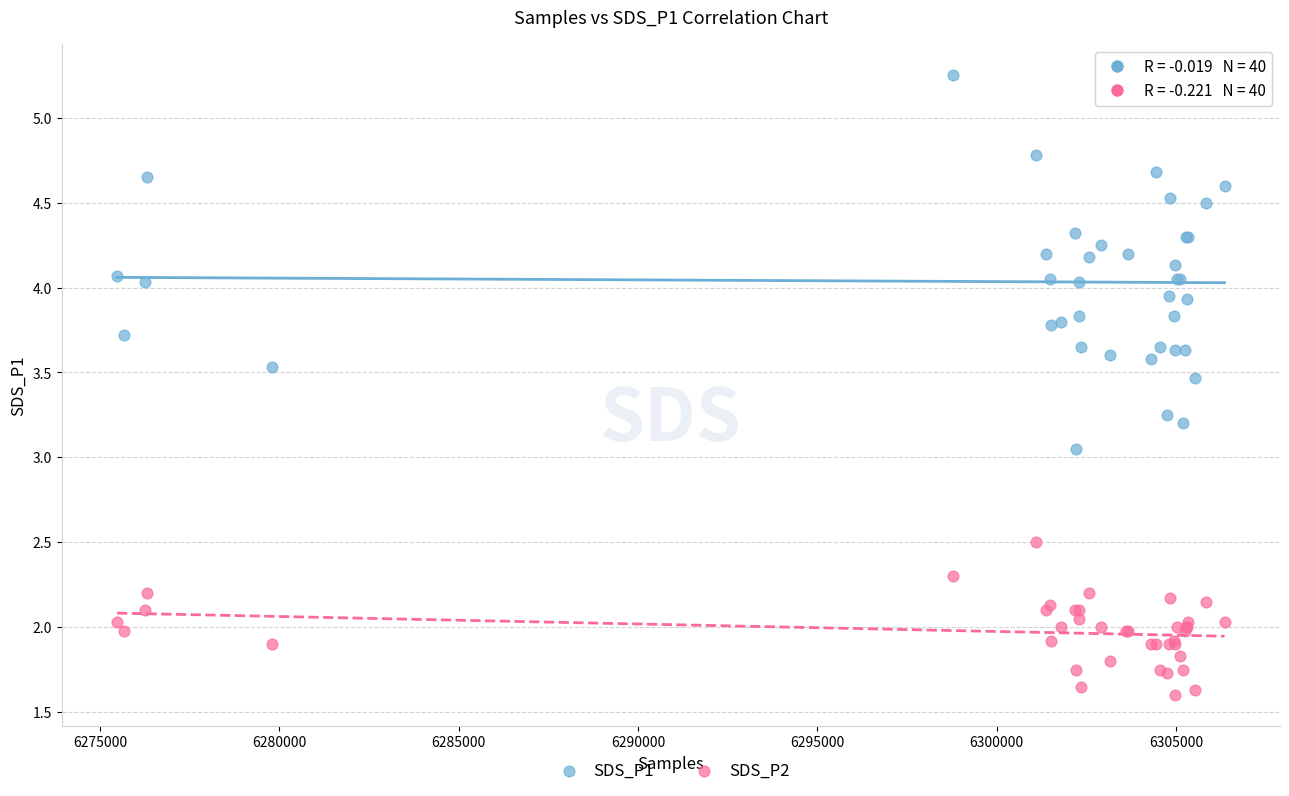

What is the X range (max minus min) for the scatter plot?

30876.0